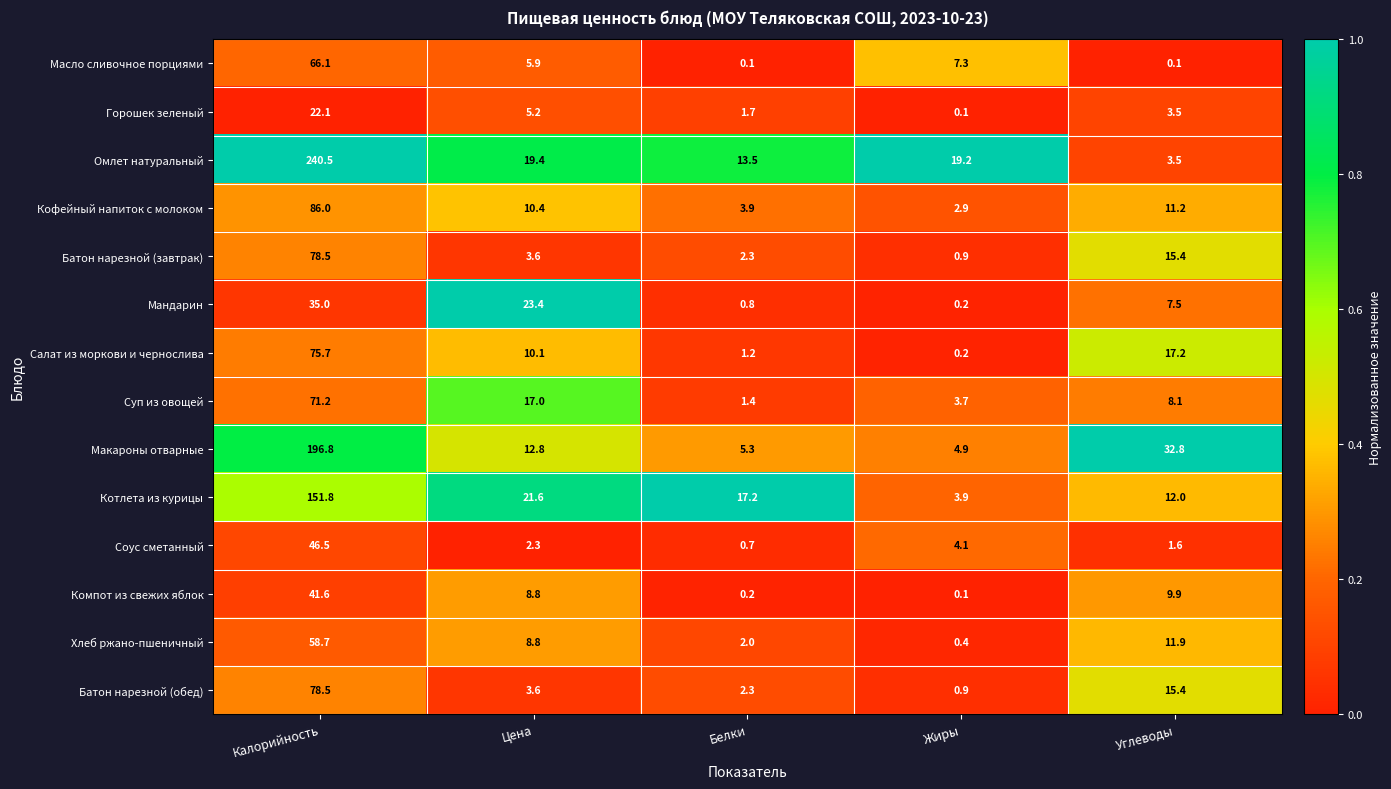

What is the maximum value shown in the chart?

240.5